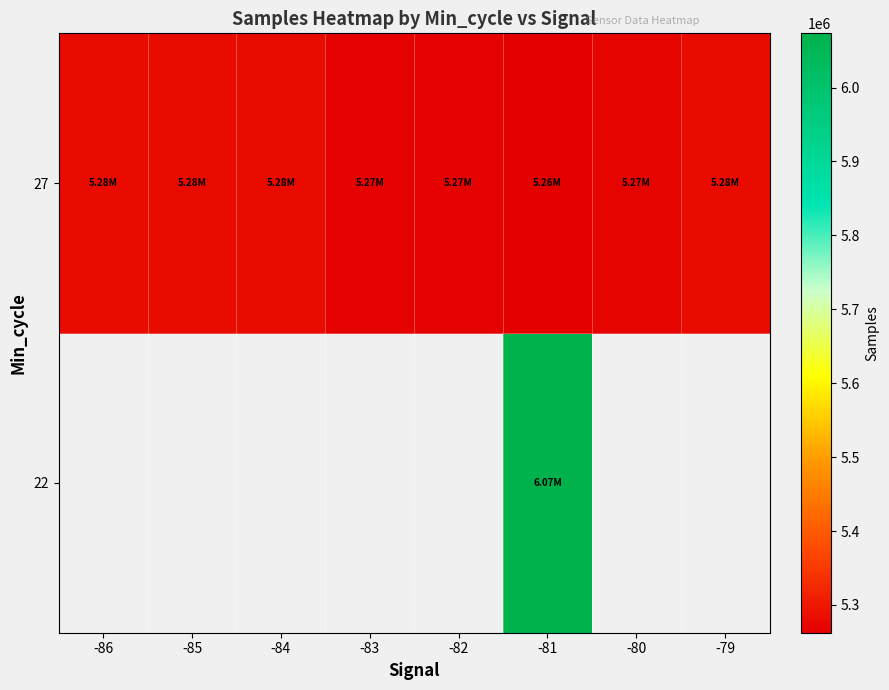

List the series in order of their overall mean, lowest first.

22, 27